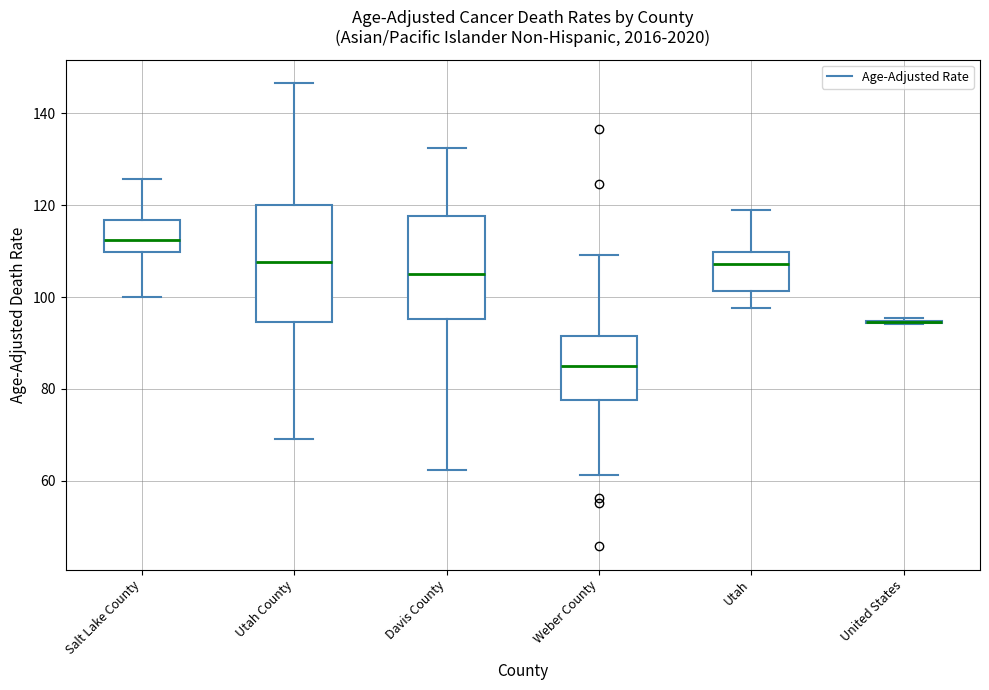

Which box is the tallest, from its lower edge to its upper edge?

Utah County